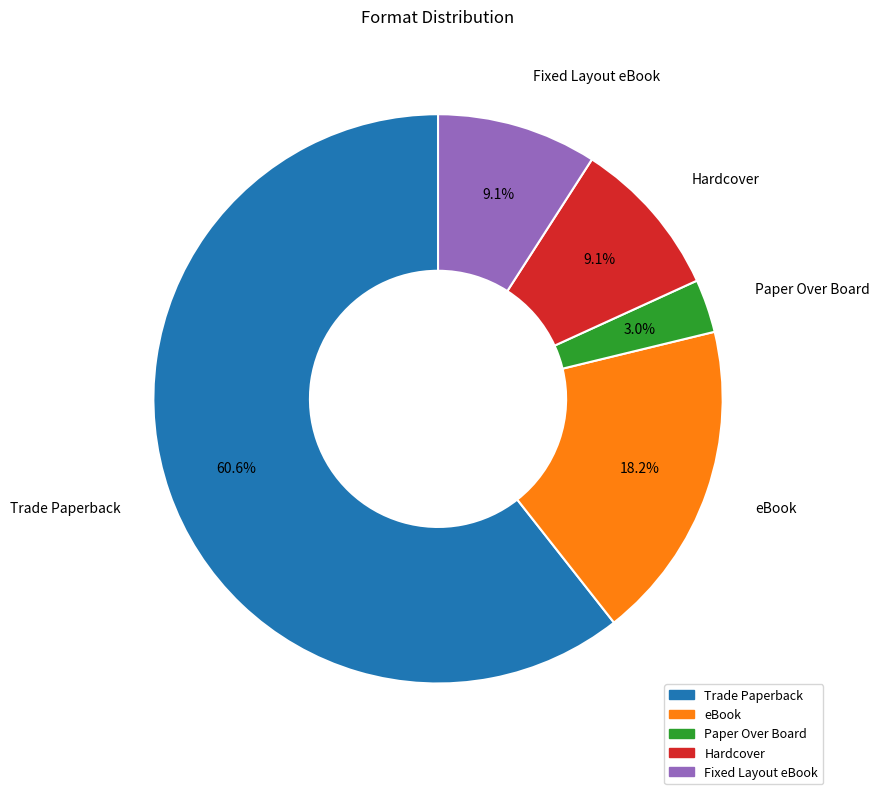

To the nearest percent, what is the combined percentage of eBook and Fixed Layout eBook?

27%